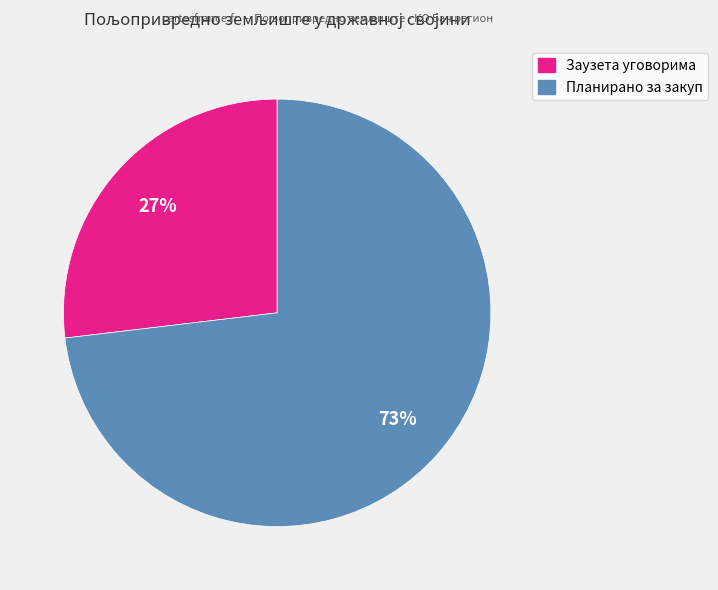

How many slices are in this pie chart?

2